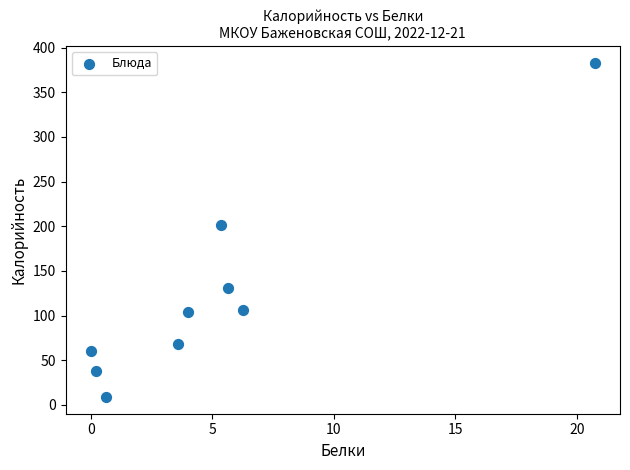

What Y value in the scatter plot is closest to 195?

201.4